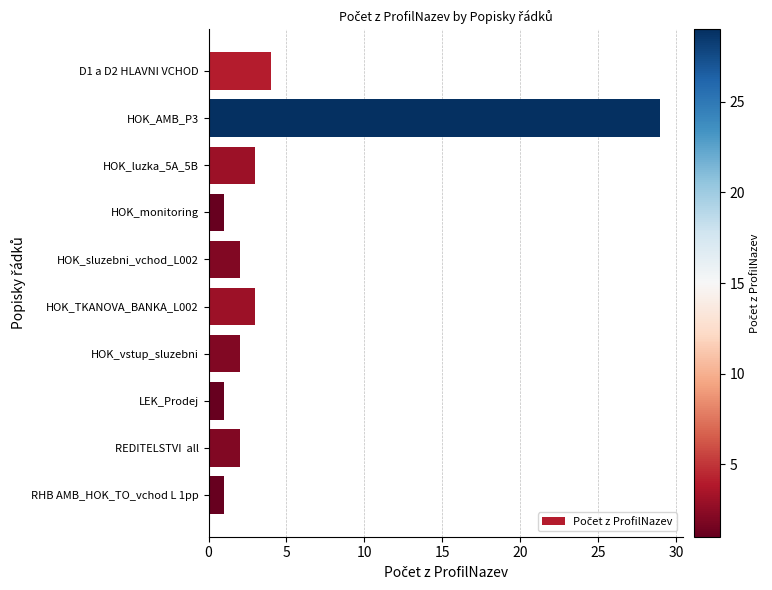

True or false: the data shows 3 at HOK_luzka_5A_5B.

True